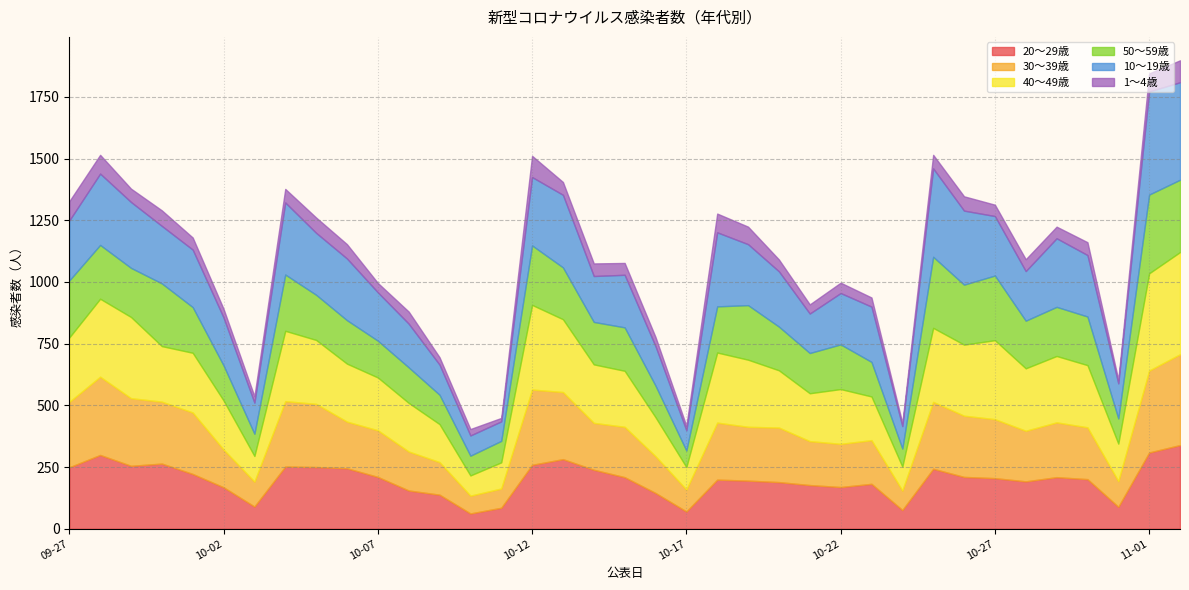

True or false: 1～4歳 and 20～29歳 cross at least once.

False